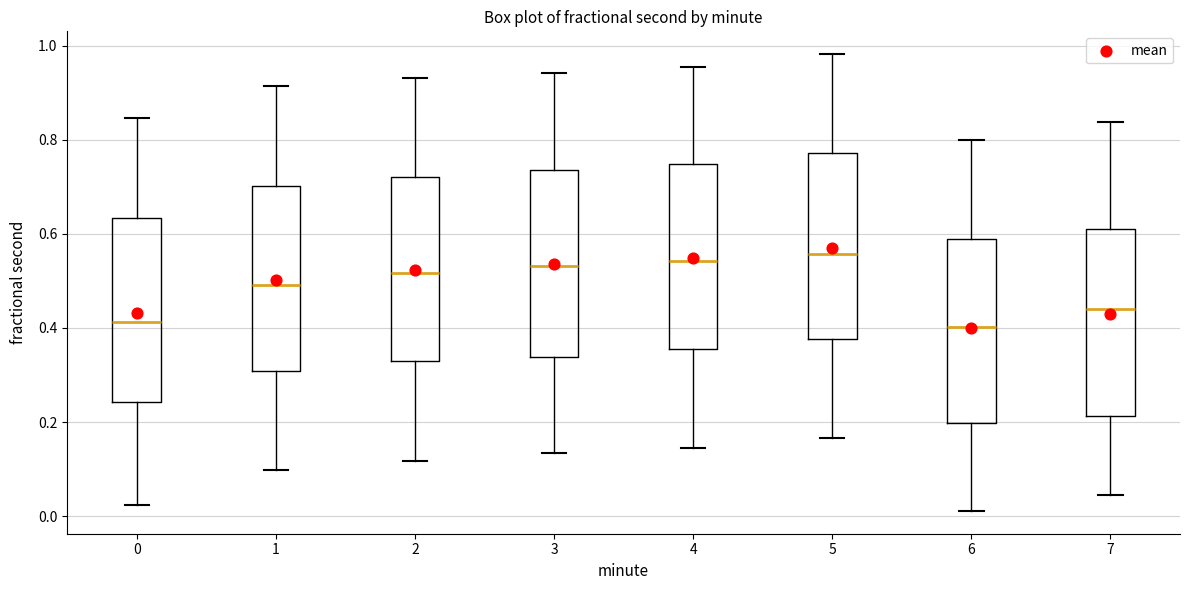

Reading left to right, transcribe this box plot: for each box, give where its median line is, the range the box spans, and where its two whiskers end, as read against the y-axis. The values are not printed on the chart, so give them approximately, as read against the axis.

0: median 0.42, box 0.24 to 0.64, whiskers 0.02 to 0.84
1: median 0.50, box 0.30 to 0.70, whiskers 0.10 to 0.92
2: median 0.52, box 0.32 to 0.72, whiskers 0.12 to 0.94
3: median 0.54, box 0.34 to 0.74, whiskers 0.14 to 0.94
4: median 0.54, box 0.36 to 0.74, whiskers 0.14 to 0.96
5: median 0.56, box 0.38 to 0.78, whiskers 0.16 to 0.98
6: median 0.40, box 0.20 to 0.58, whiskers 0.02 to 0.80
7: median 0.44, box 0.22 to 0.62, whiskers 0.04 to 0.84